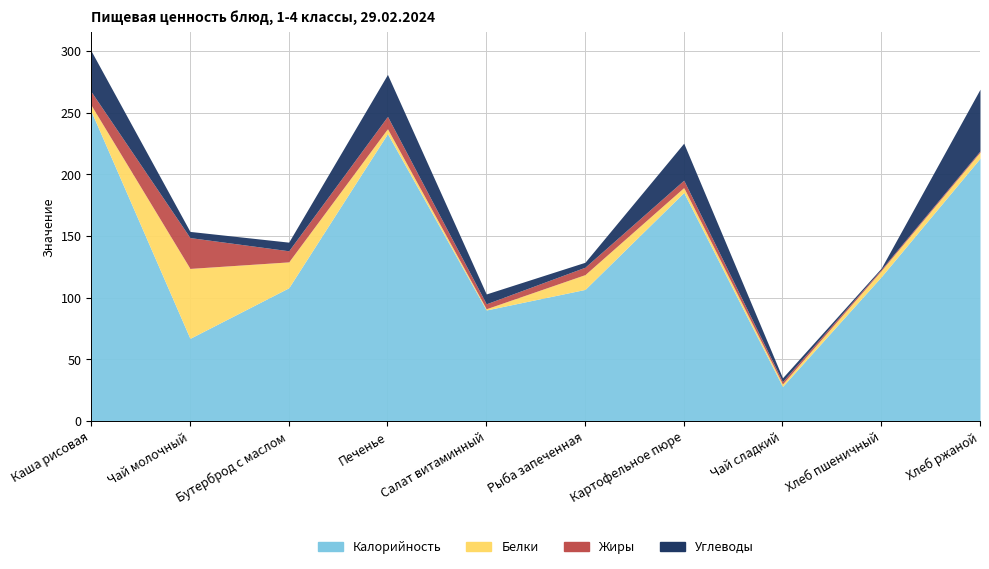

How many intersections are there between Жиры and Белки?

4